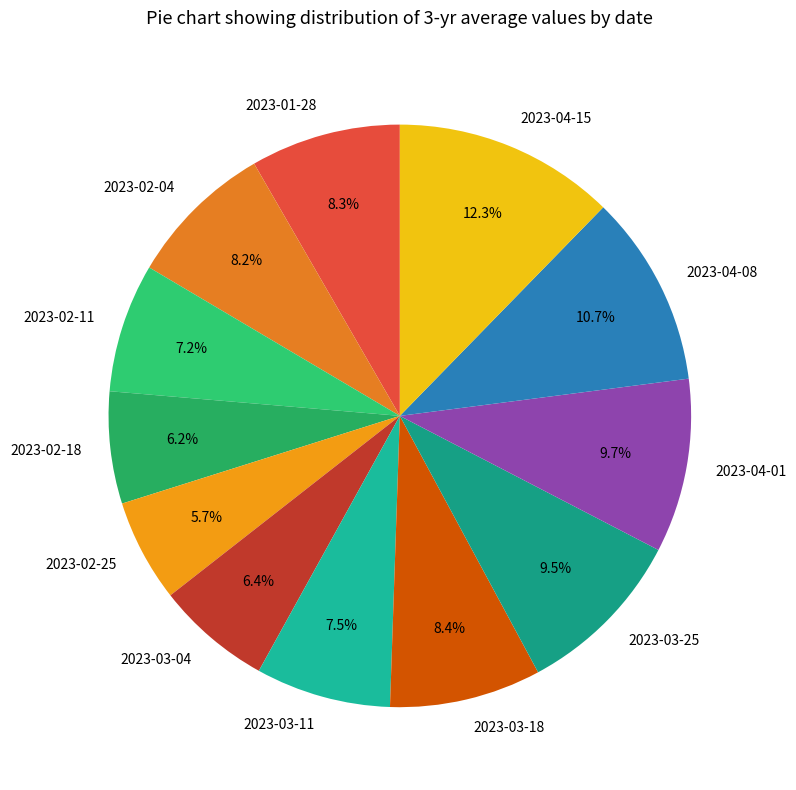

How many slices are in this pie chart?

12